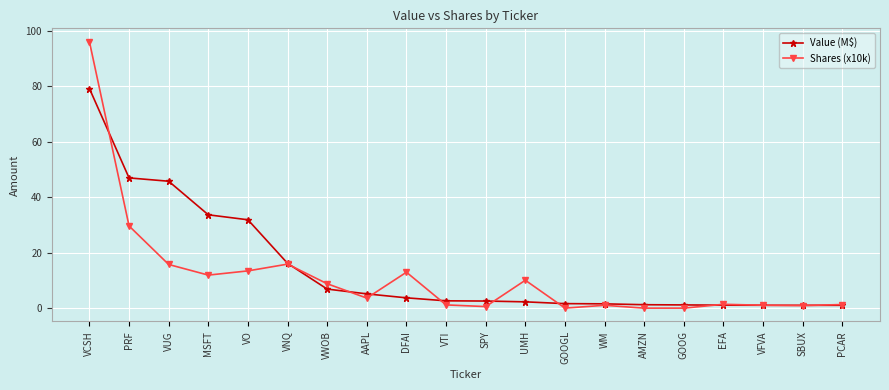

The Value (M$) series shows 2.7 at VTI. True or false?

True